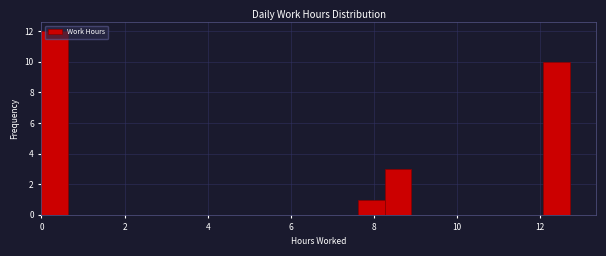

Around what value on the x-axis is the tallest bar? Give the approximate position of its centre, as read against the axis.

0.4